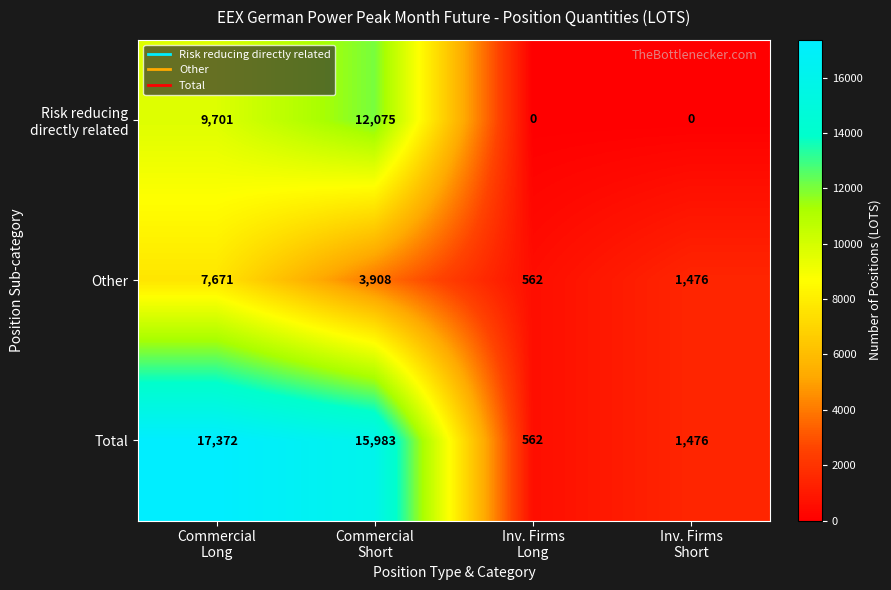

What is the maximum value shown in the chart?

17372